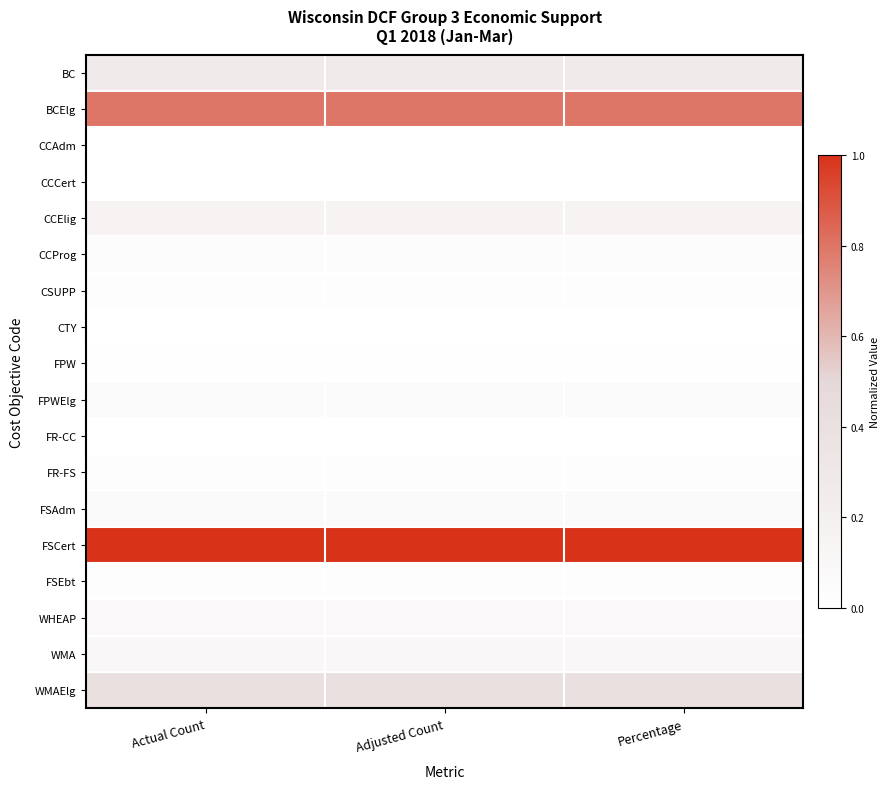

Reading left to right, extract all data points from this chart.

BC: Actual Count=0.3	Adjusted Count=0.3	Percentage=0.3
BCElg: Actual Count=0.8	Adjusted Count=0.8	Percentage=0.8
CCAdm: Actual Count=0.0	Adjusted Count=0.0	Percentage=0.0
CCCert: Actual Count=0.0	Adjusted Count=0.0	Percentage=0.0
CCElig: Actual Count=0.2	Adjusted Count=0.2	Percentage=0.2
CCProg: Actual Count=0.0	Adjusted Count=0.0	Percentage=0.0
CSUPP: Actual Count=0.0	Adjusted Count=0.0	Percentage=0.0
CTY: Actual Count=0.0	Adjusted Count=0.0	Percentage=0.0
FPW: Actual Count=0.0	Adjusted Count=0.0	Percentage=0.0
FPWElg: Actual Count=0.0	Adjusted Count=0.0	Percentage=0.0
FR-CC: Actual Count=0.0	Adjusted Count=0.0	Percentage=0.0
FR-FS: Actual Count=0.0	Adjusted Count=0.0	Percentage=0.0
FSAdm: Actual Count=0.1	Adjusted Count=0.1	Percentage=0.1
FSCert: Actual Count=1.0	Adjusted Count=1.0	Percentage=1.0
FSEbt: Actual Count=0.0	Adjusted Count=0.0	Percentage=0.0
WHEAP: Actual Count=0.1	Adjusted Count=0.1	Percentage=0.1
WMA: Actual Count=0.1	Adjusted Count=0.1	Percentage=0.1
WMAElg: Actual Count=0.4	Adjusted Count=0.4	Percentage=0.4